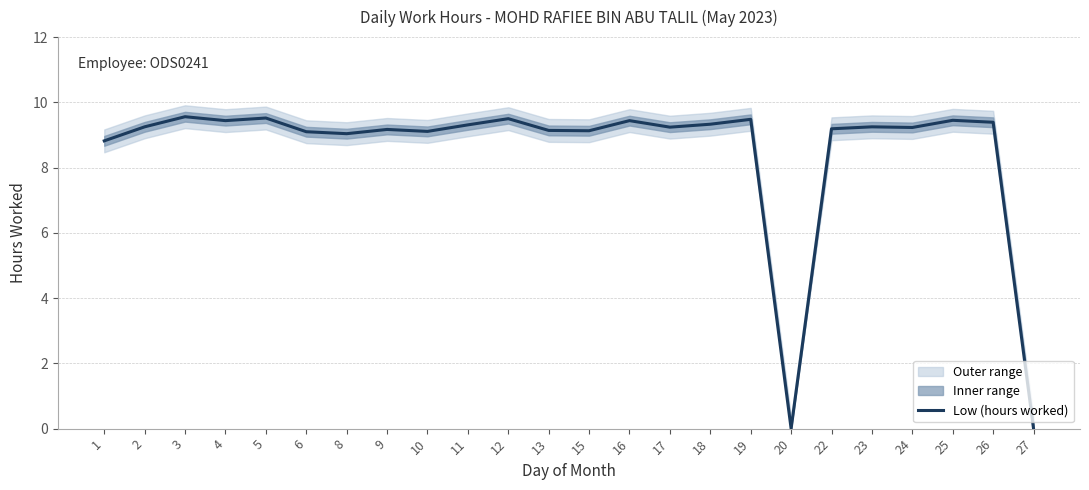

What is the maximum value shown in the chart?

9.6